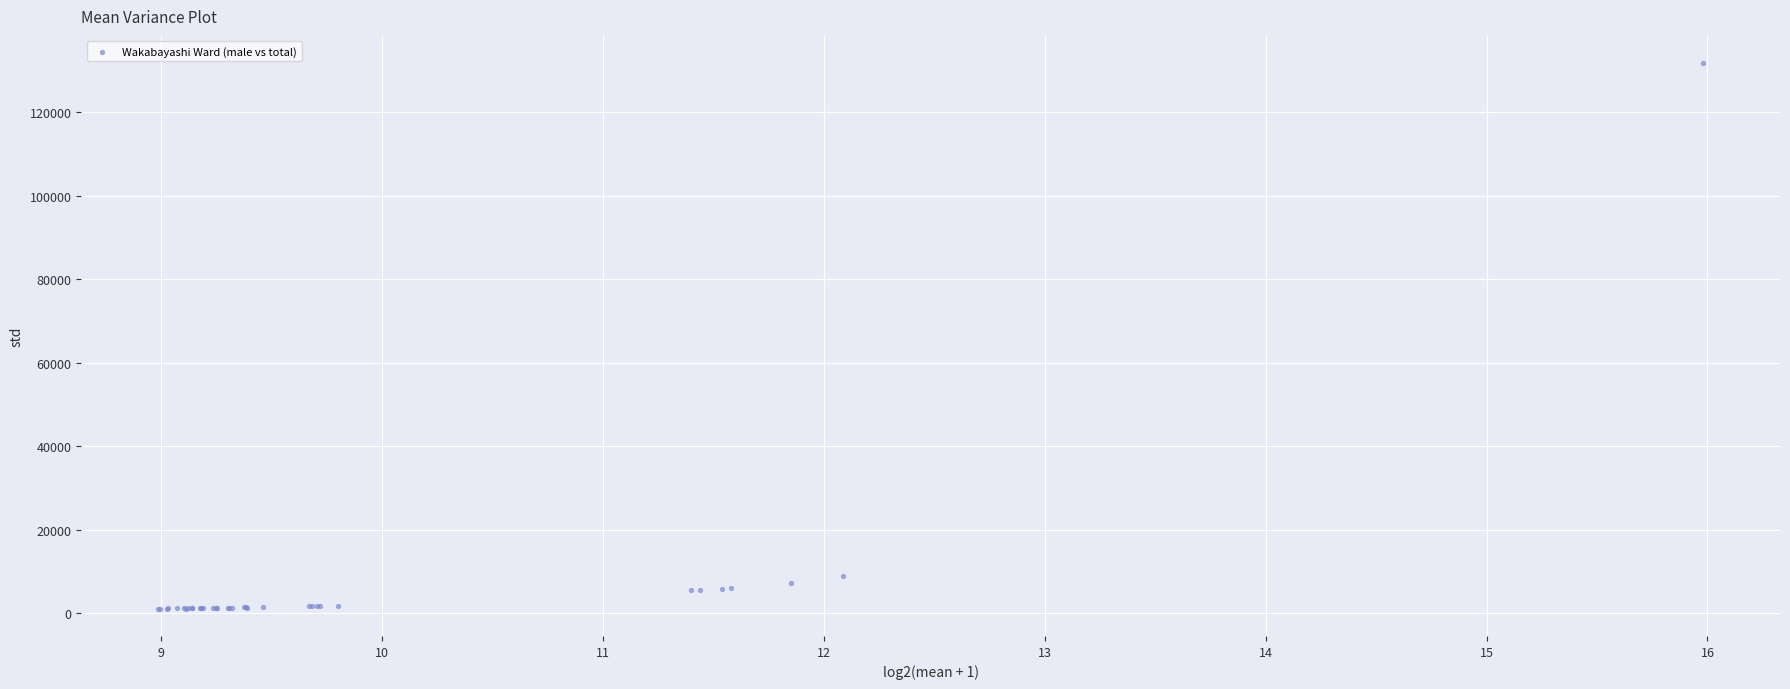

What Y value in the scatter plot is closest to 66376?

8776